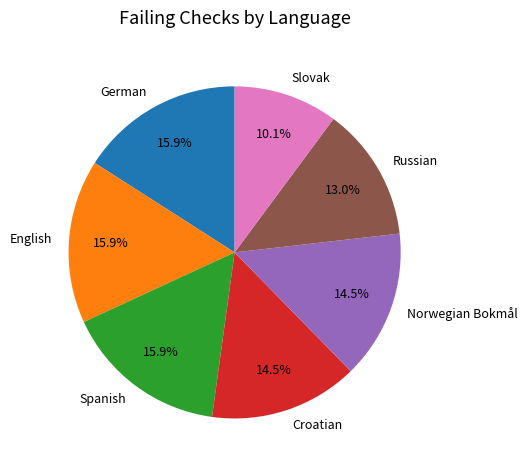

To the nearest percent, what is the difference between the largest and smallest slice percentages?

6%